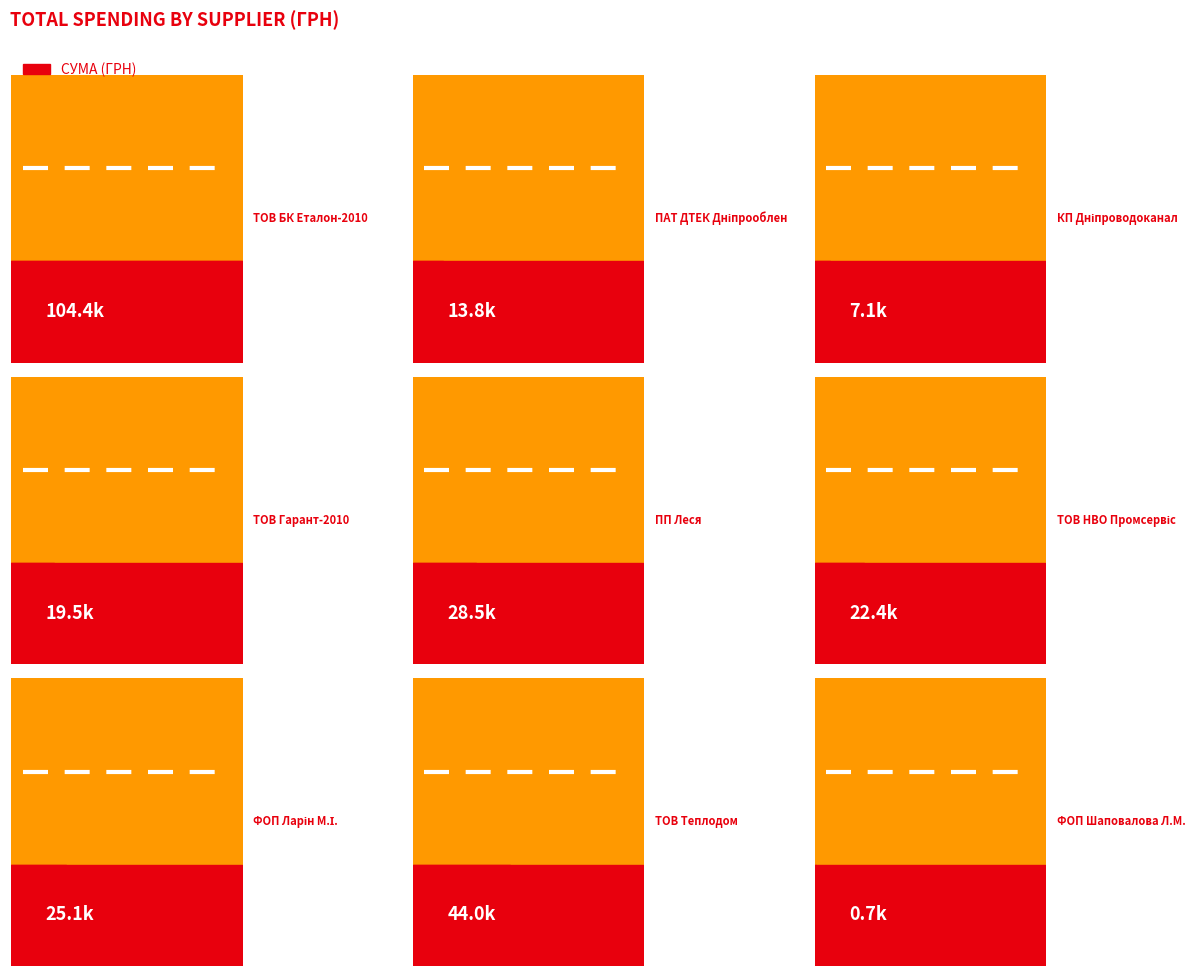

What is the label of the 6th point from the right?

ТОВ "Гарант-2010"